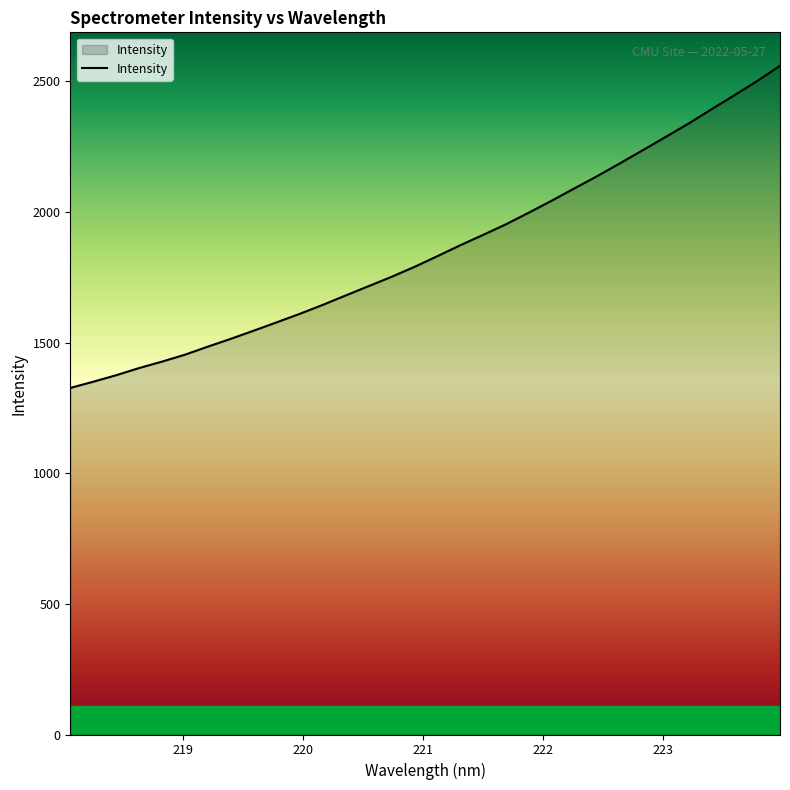

True or false: the data has more than 0 interior local peaks.

False